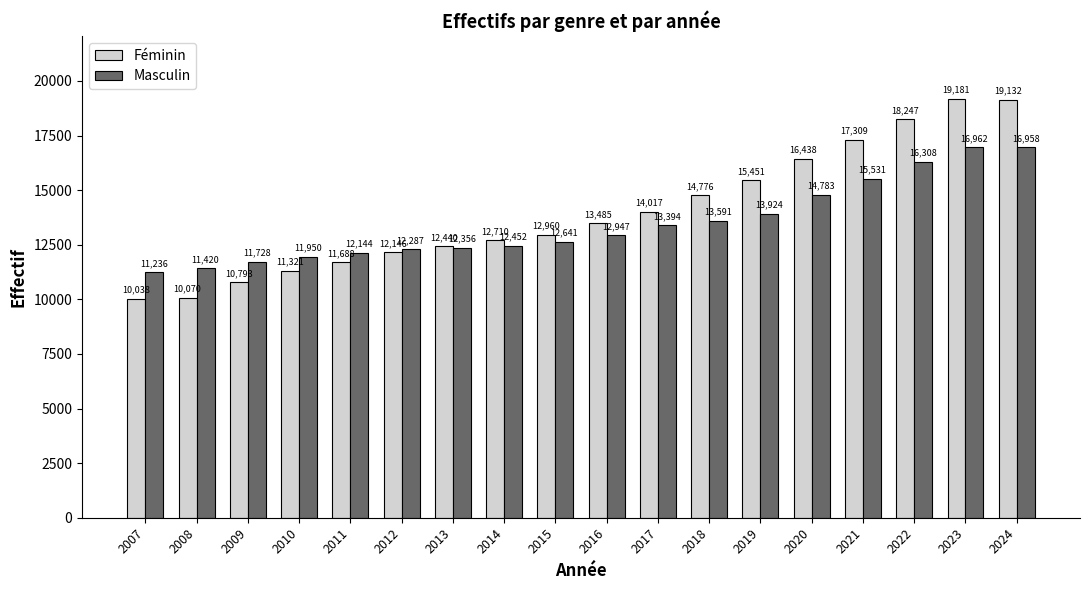

What are all the series names shown in the legend?

Féminin, Masculin